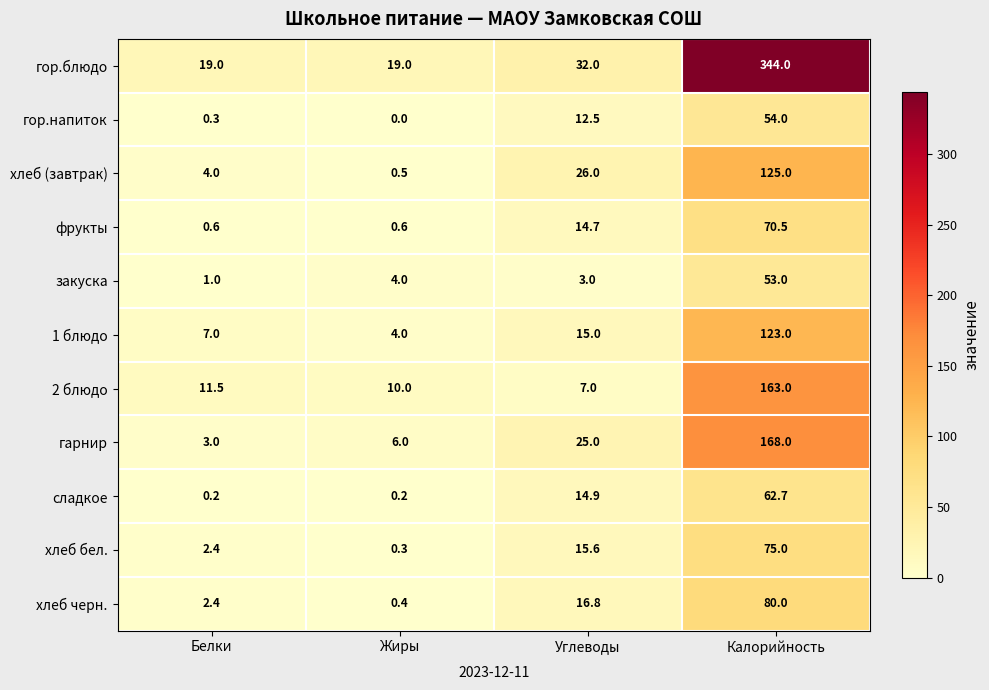

Which label corresponds to the smallest value in the chart?

Жиры